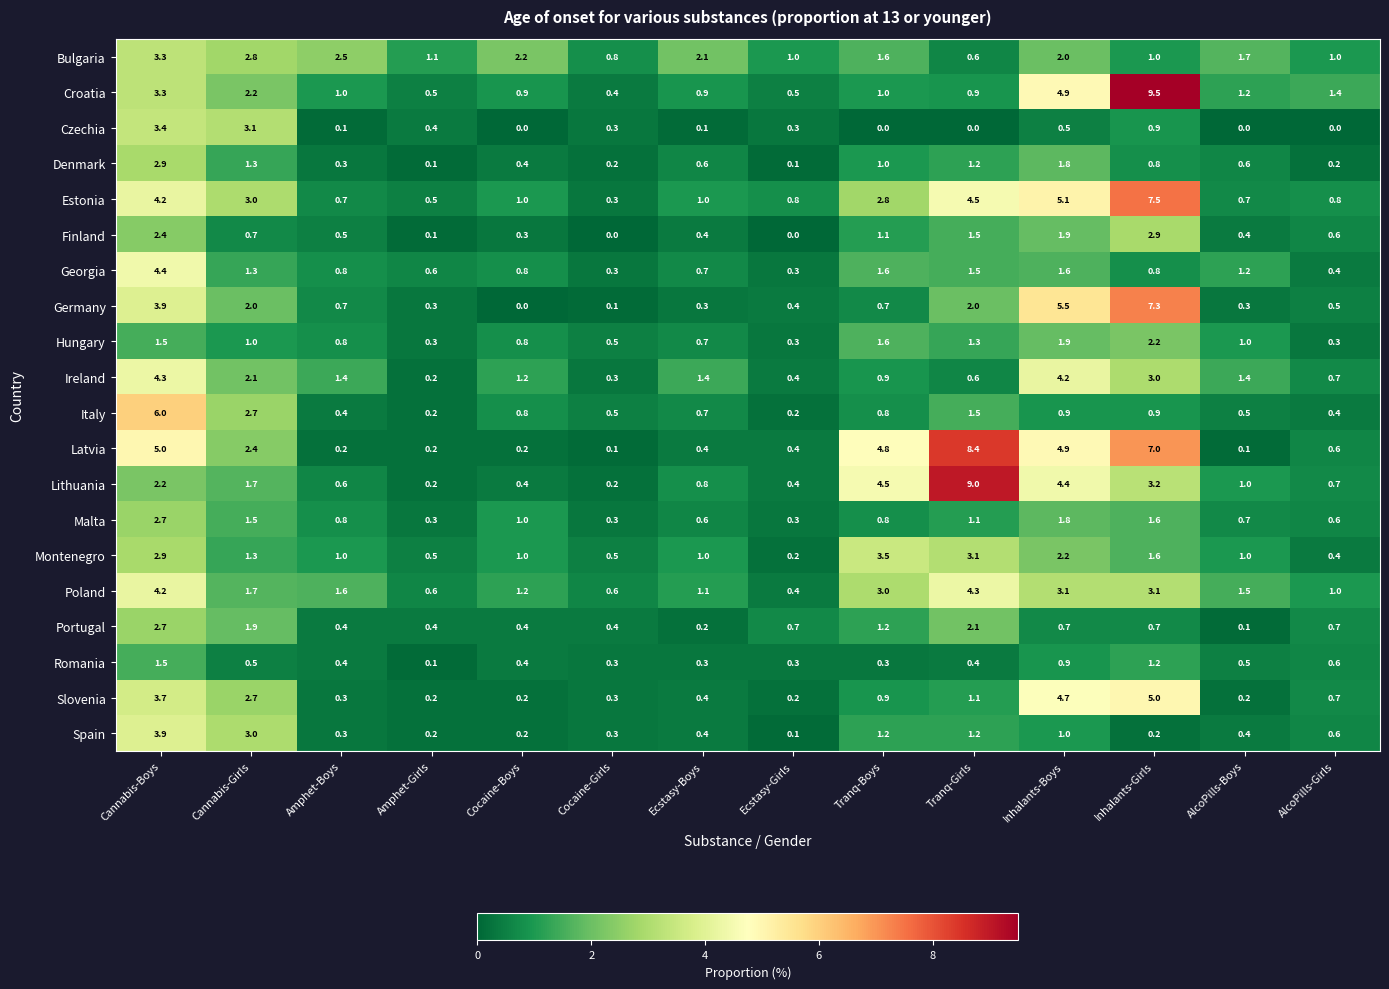

Which series has the widest spread of values?

Croatia